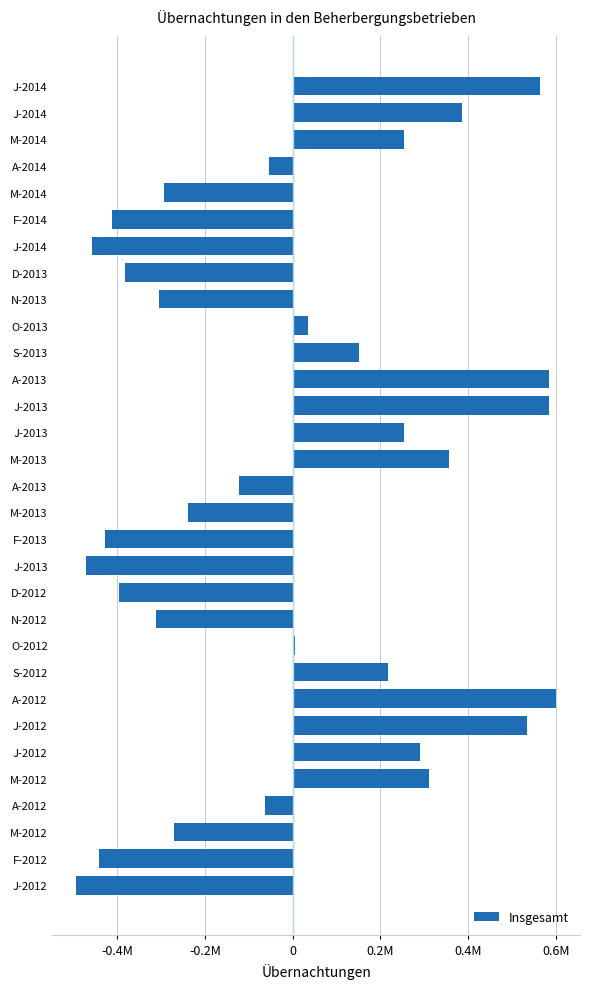

Does the chart contain any negative values?

Yes